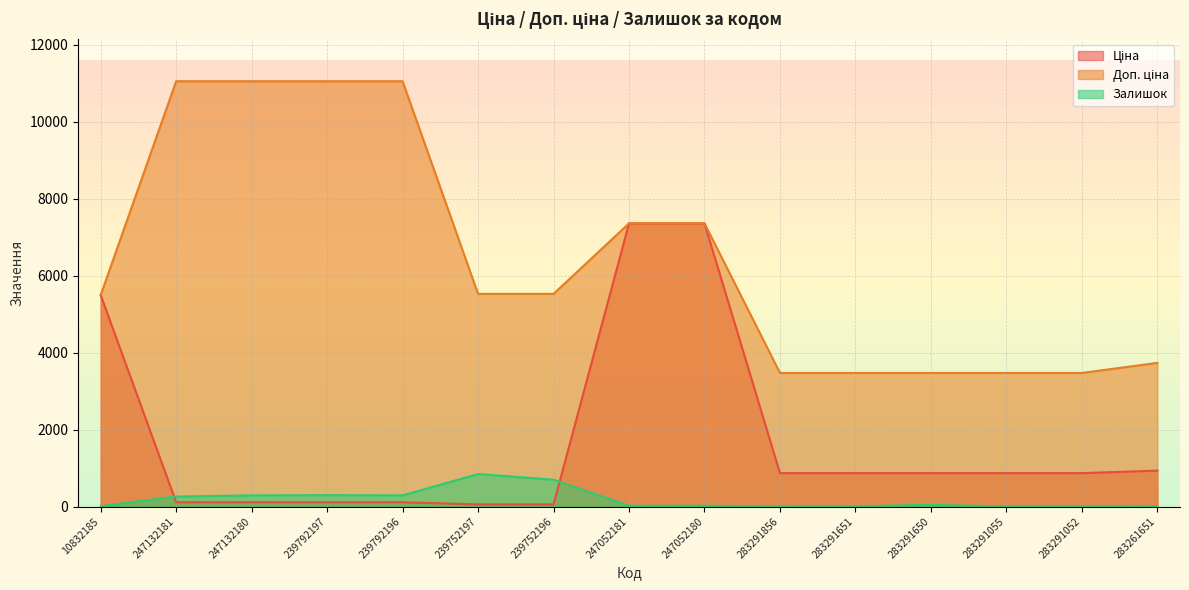

What is the difference between the second highest and second lowest values in the Залишок series?

697.0